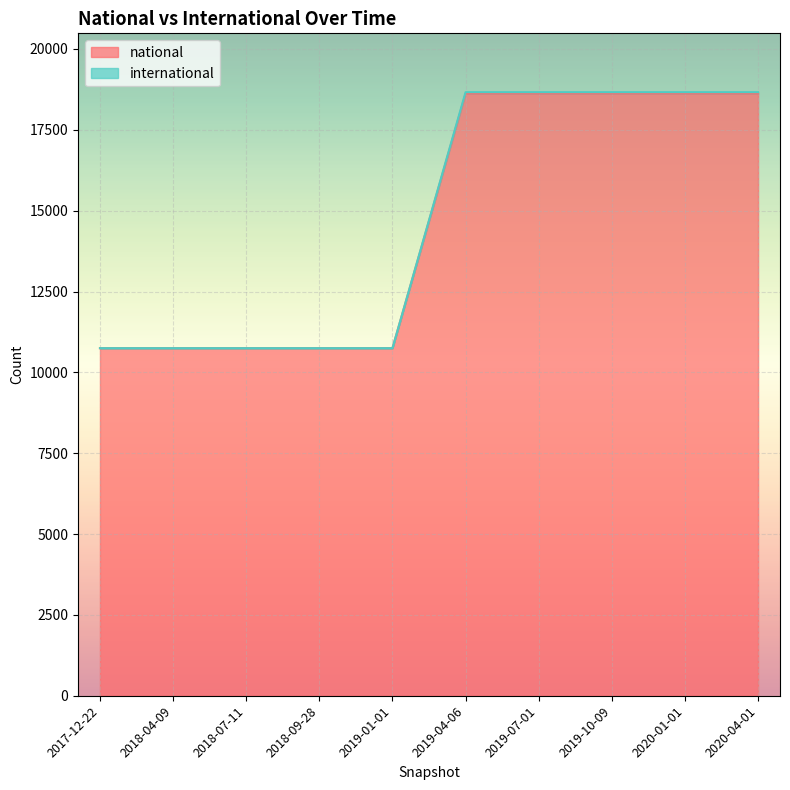

What is the difference between the maximum and minimum values in the national series?

7874